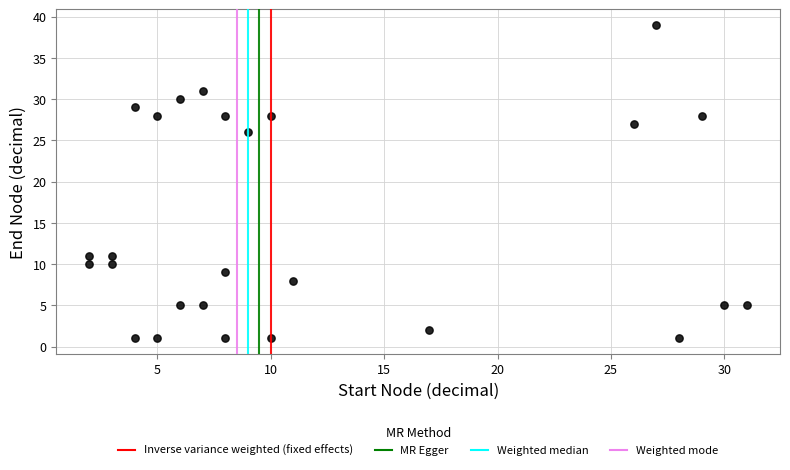

What Y value in the scatter plot is closest to 20?

26